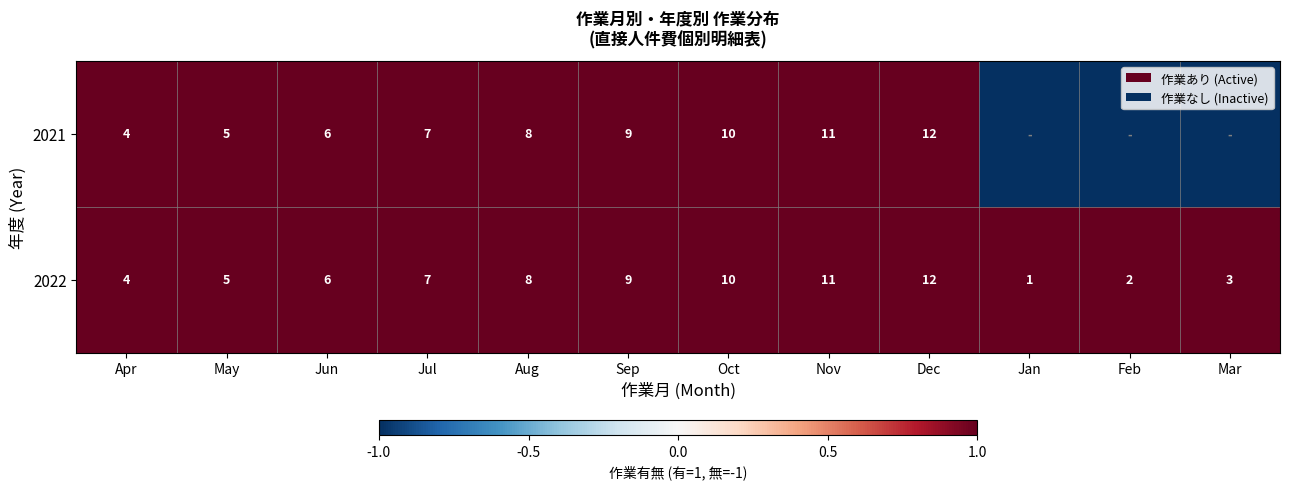

Read the 2022 value at Sep, to the nearest 10.

10